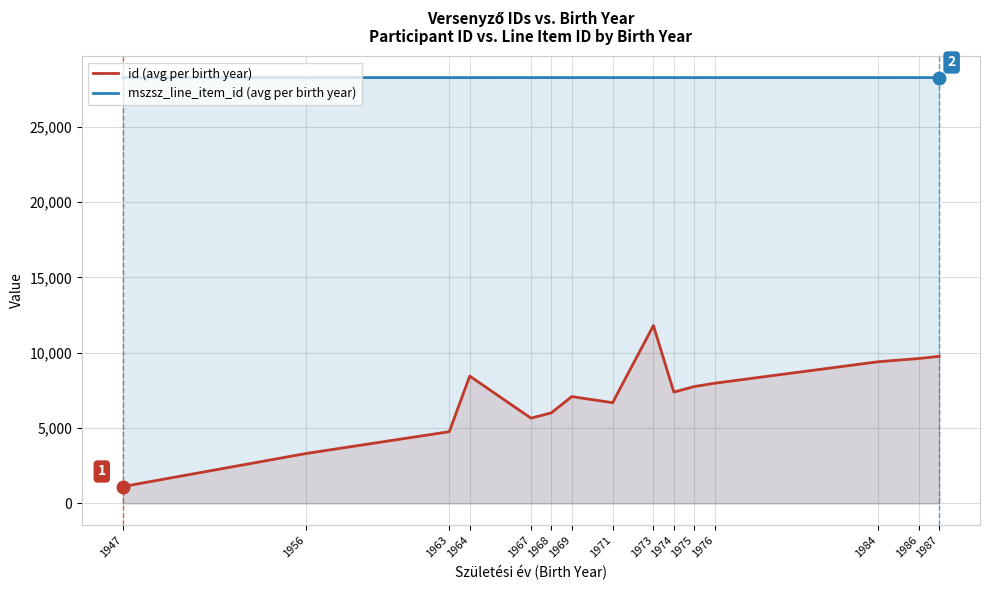

Reading left to right, what are all the values shown in this chart?

id (avg per birth year): 1118.0	3317.0	4759.0	8448.5	5658.3	6010.5	7088.7	6684.0	11801.0	7389.0	7752.0	7975.0	9398.7	9614.0	9758.0
mszsz_line_item_id (avg per birth year): 28252.0	28252.0	28251.0	28251.5	28252.0	28251.5	28251.7	28251.8	28252.0	28252.0	28251.0	28252.0	28251.3	28252.0	28252.3